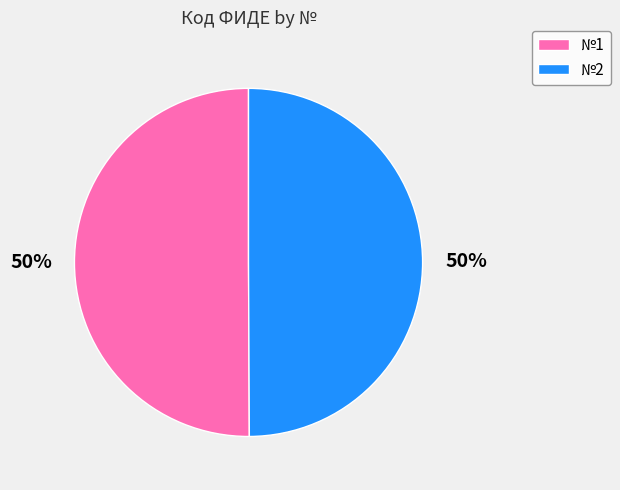

Combined, do №1 and №2 account for over 50%?

Yes